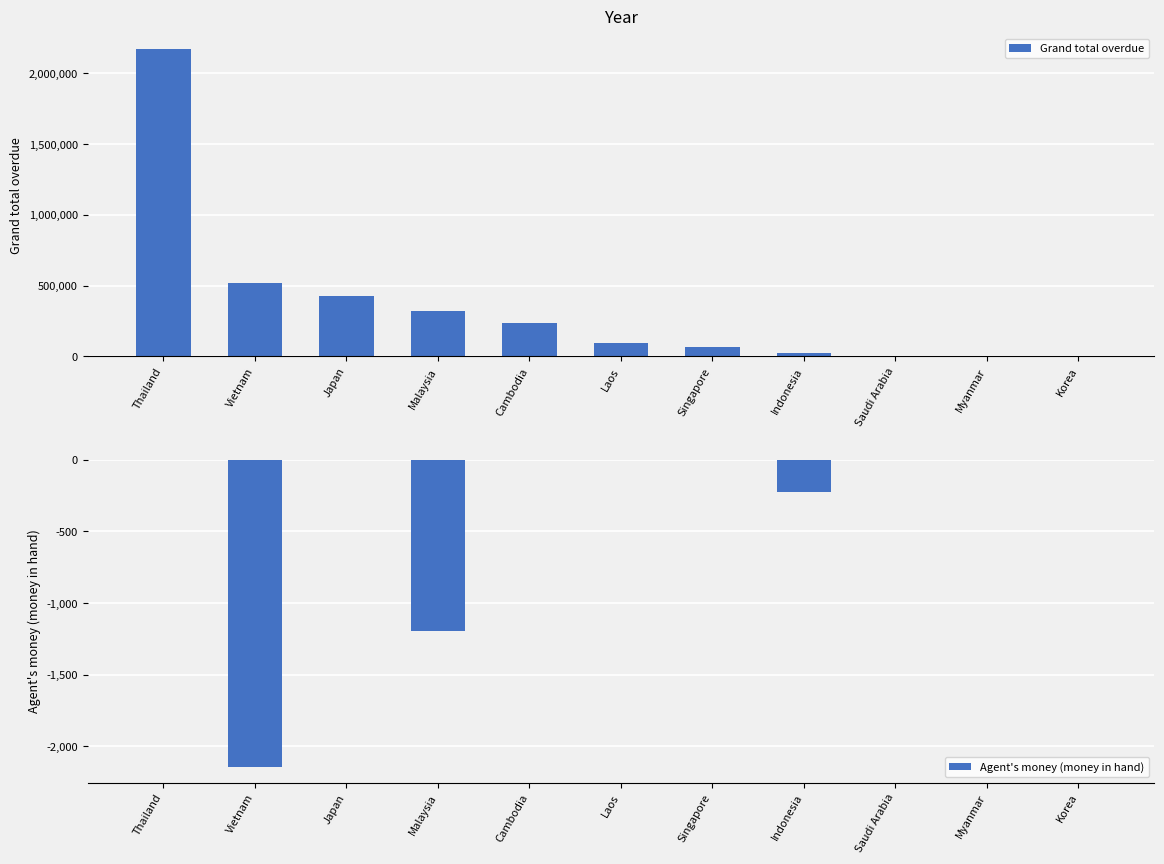

How many positive values does the Grand total overdue series have?

9